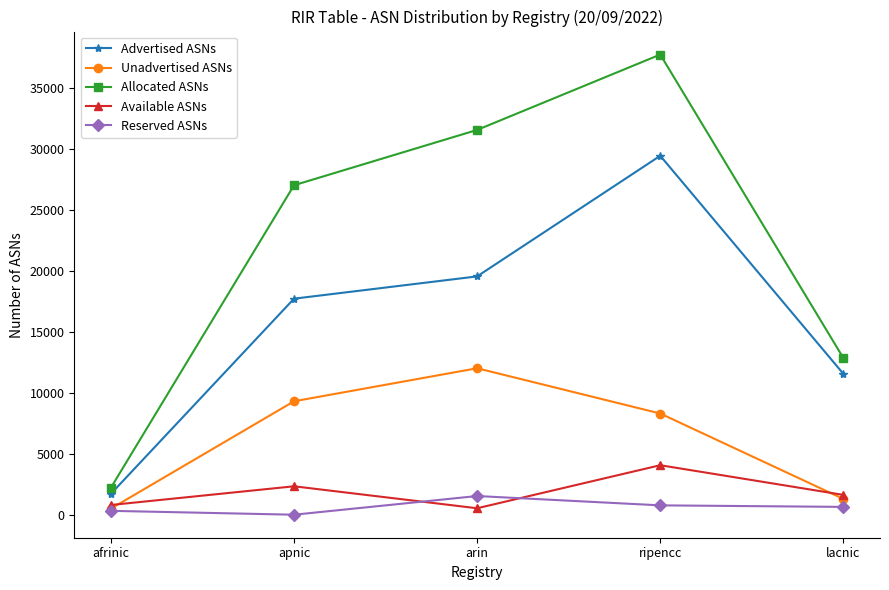

At which label does Reserved ASNs reach its peak?

arin